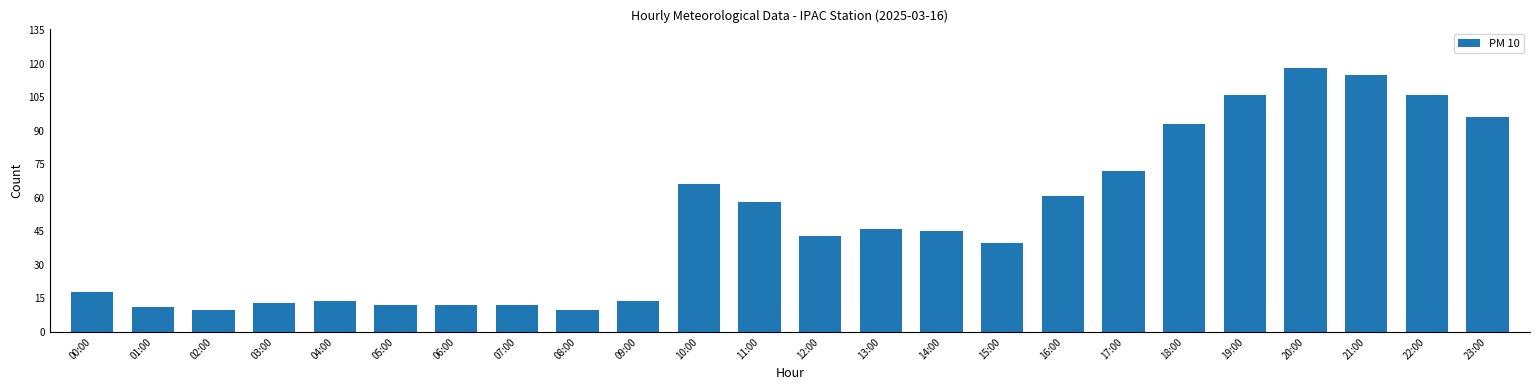

True or false: the data shows 118 at 20:00.

True